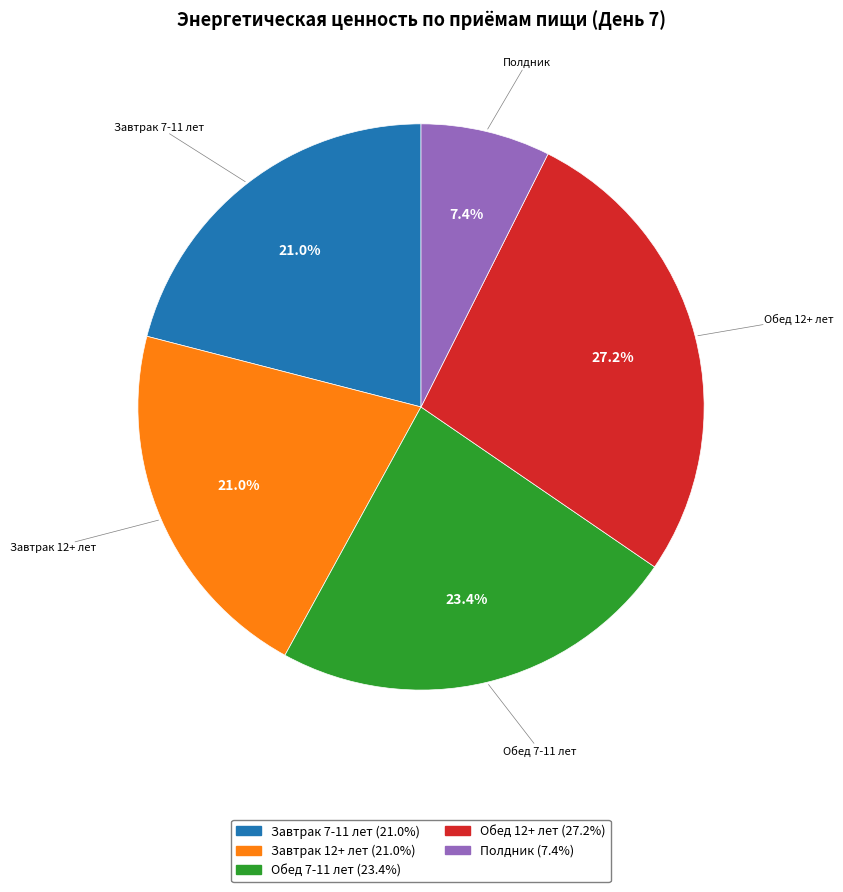

How many slices are in this pie chart?

5